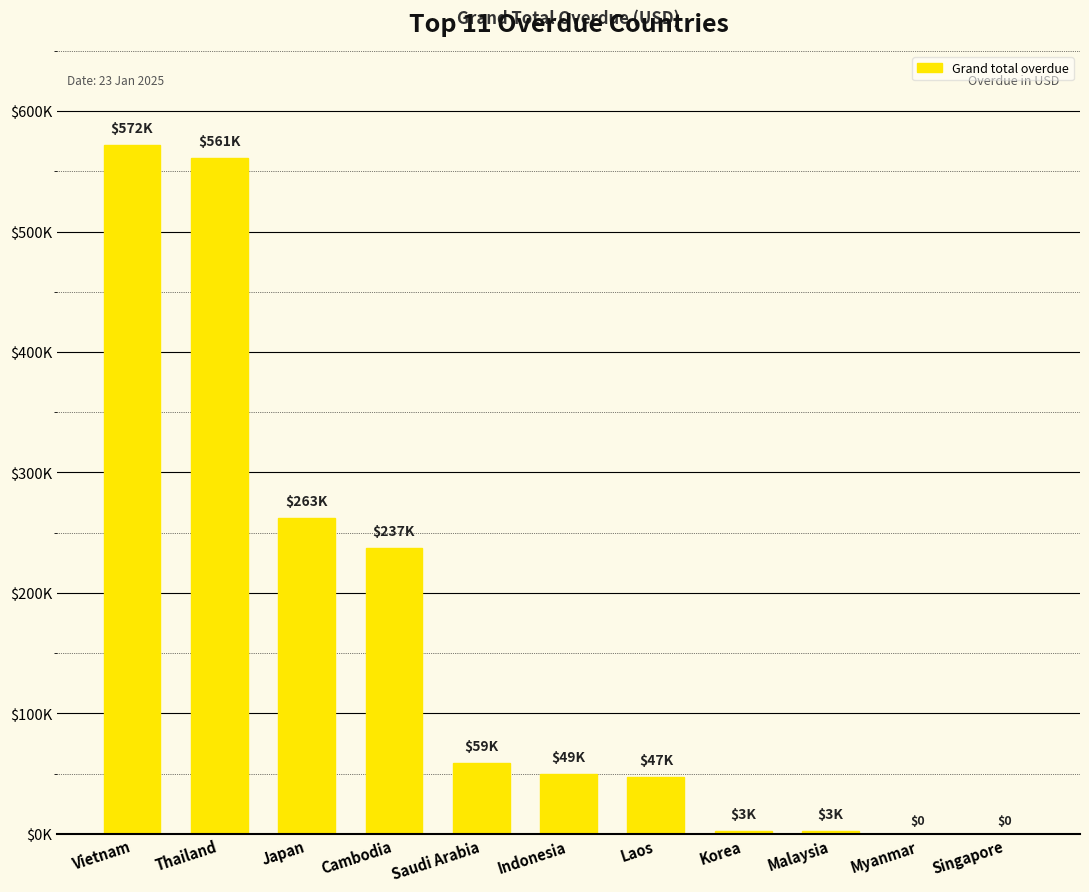

Approximately how many times larger is the value at Cambodia compared to Malaysia?

91.0